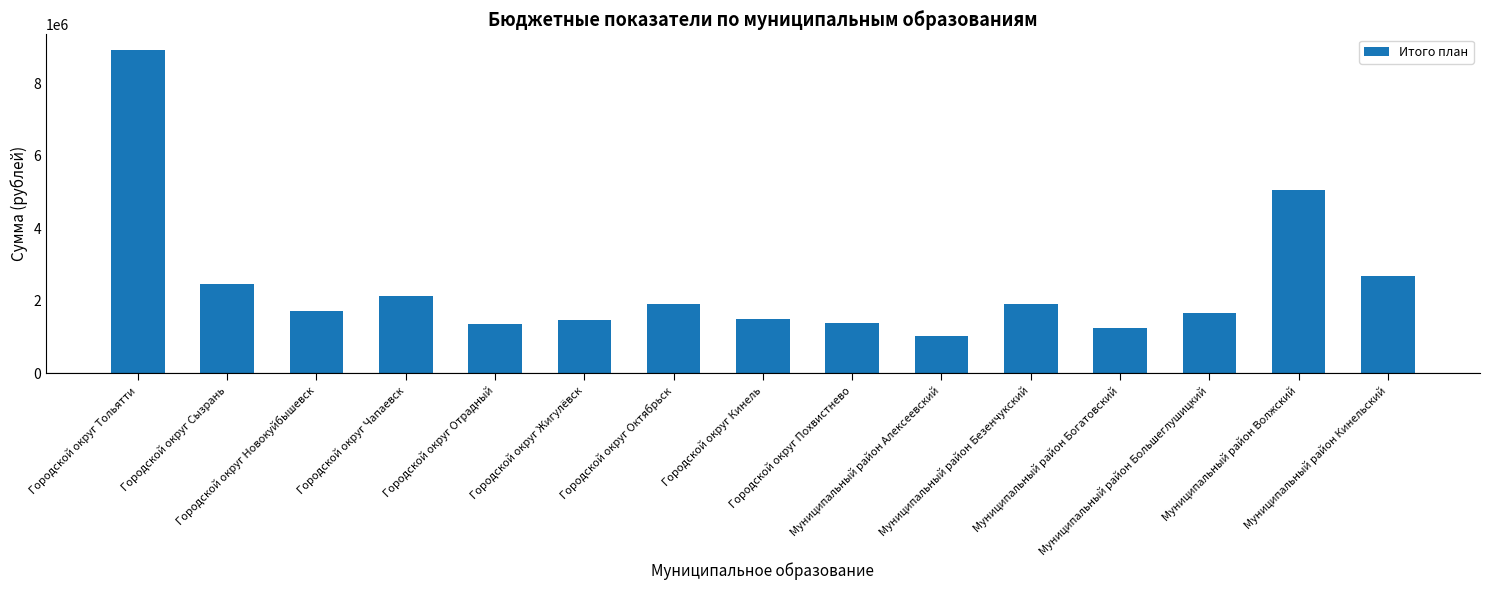

What is the difference between the maximum and minimum values?

7888400